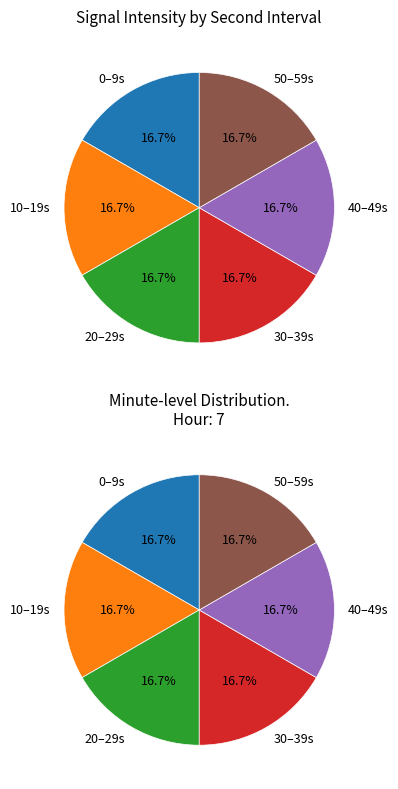

Is the sum of 10 and 50 greater than half?

No